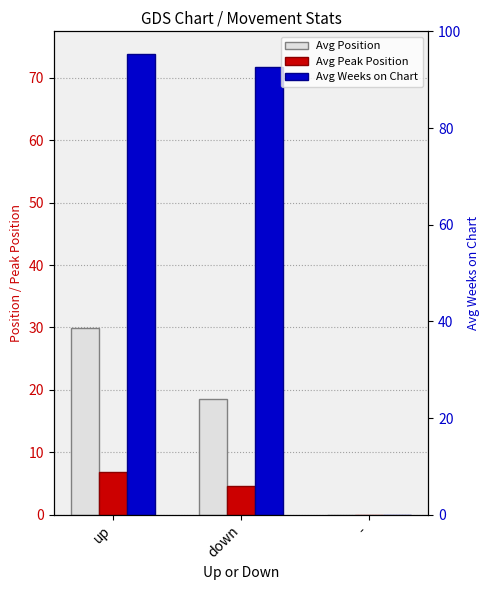

Which series has the widest spread of values?

Avg Weeks on Chart